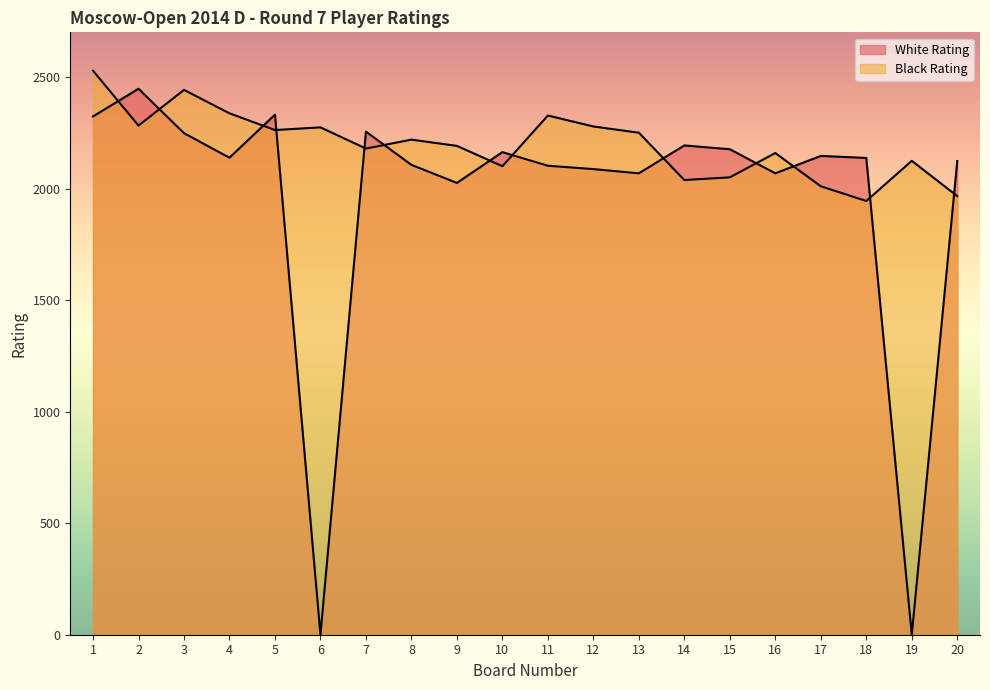

The value of White Rating at 6 is -1223. True or false?

False